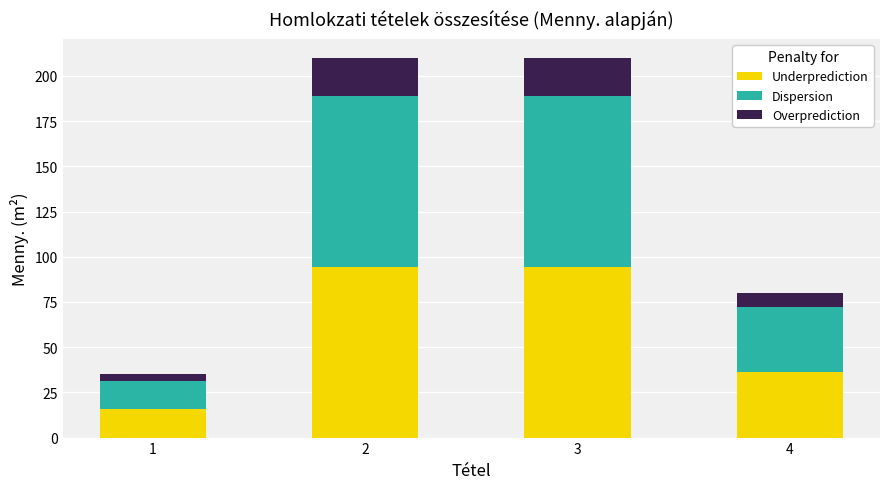

What is the average value of the Underprediction series?

60.2